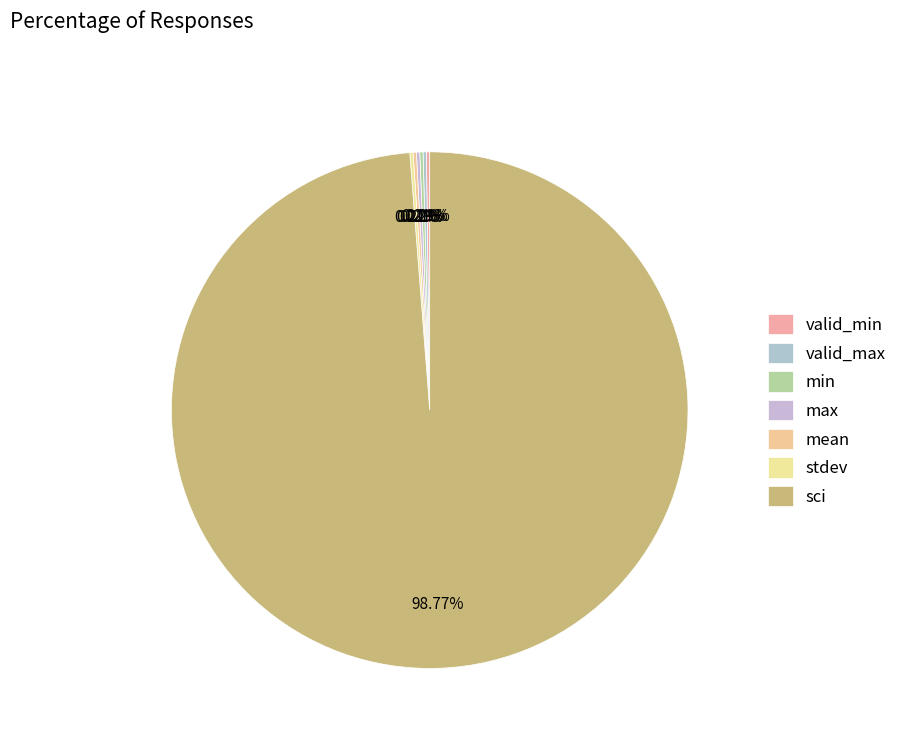

Which category accounts for the majority?

sci